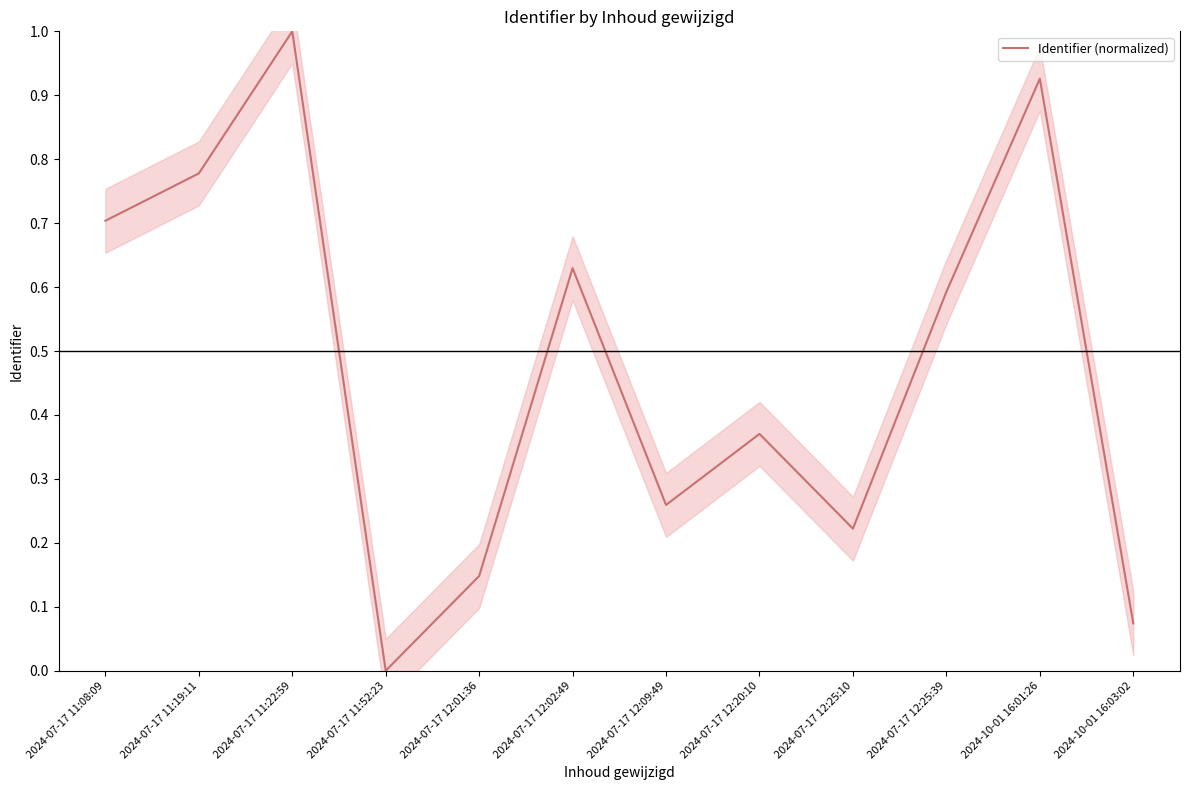

Does the chart have visible grid lines?

No